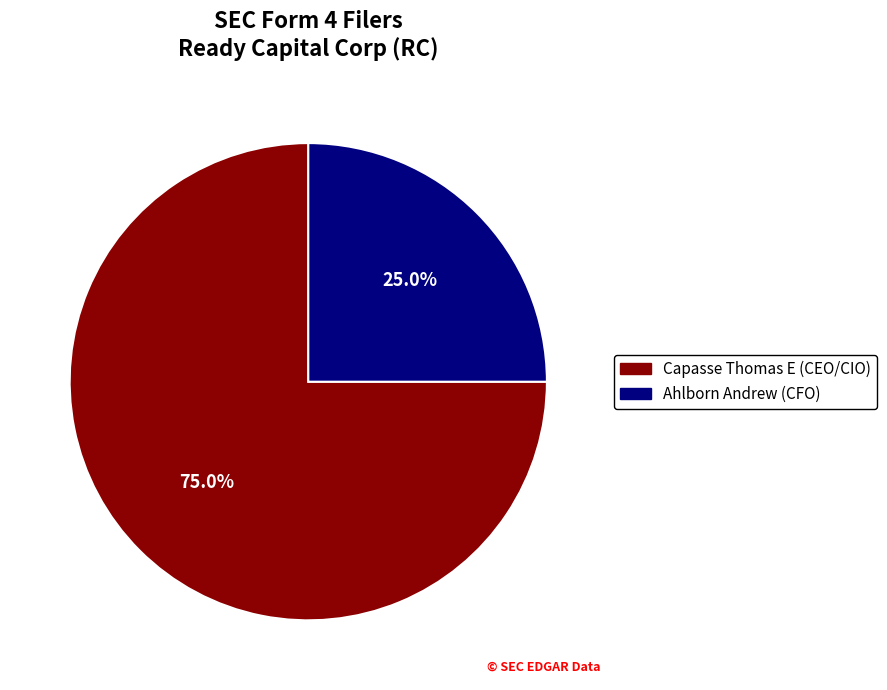

Is Capasse Thomas E (CEO/CIO) the majority of the pie?

Yes